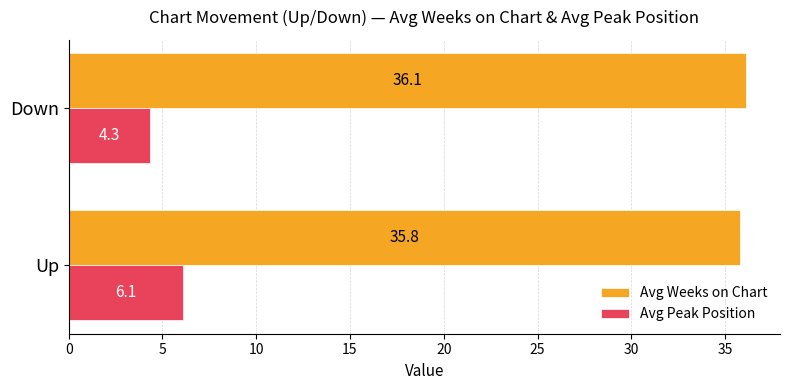

What is the lowest value of the Avg Peak Position series?

4.3